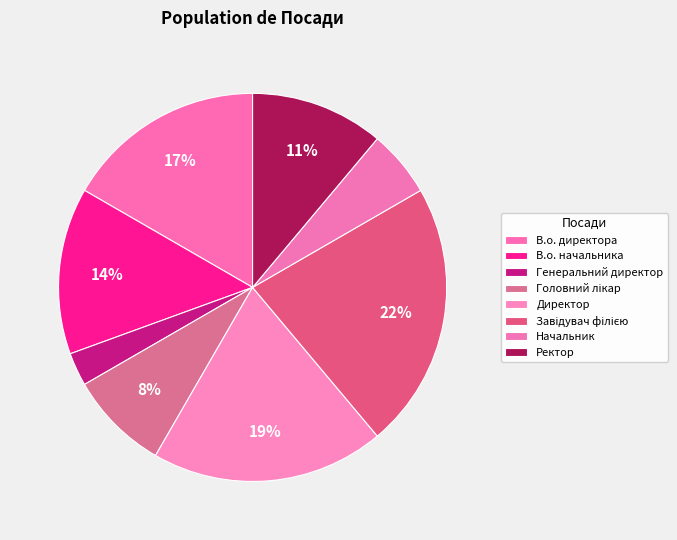

How many segments does this pie chart have?

8